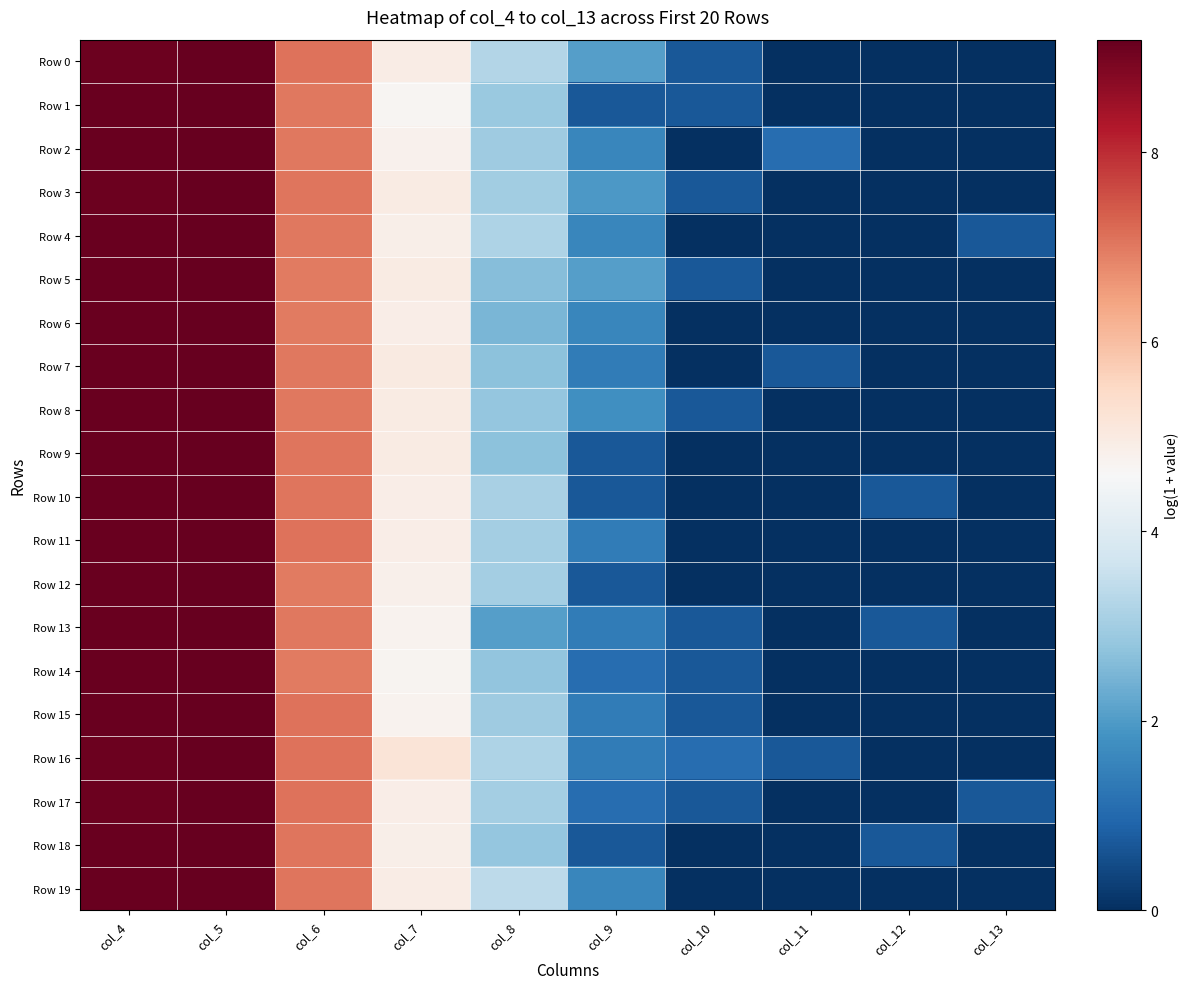

Reading left to right, extract all data points from this chart.

Row 0: col_4=9.1	col_5=9.2	col_6=7.1	col_7=4.9	col_8=3.3	col_9=2.1	col_10=0.7	col_11=0.0	col_12=0.0	col_13=0.0
Row 1: col_4=9.1	col_5=9.2	col_6=7.0	col_7=4.7	col_8=2.9	col_9=0.7	col_10=0.7	col_11=0.0	col_12=0.0	col_13=0.0
Row 2: col_4=9.1	col_5=9.2	col_6=7.0	col_7=4.8	col_8=2.9	col_9=1.6	col_10=0.0	col_11=1.1	col_12=0.0	col_13=0.0
Row 3: col_4=9.1	col_5=9.2	col_6=7.0	col_7=5.0	col_8=3.0	col_9=1.9	col_10=0.7	col_11=0.0	col_12=0.0	col_13=0.0
Row 4: col_4=9.1	col_5=9.2	col_6=7.0	col_7=4.9	col_8=3.2	col_9=1.6	col_10=0.0	col_11=0.0	col_12=0.0	col_13=0.7
Row 5: col_4=9.2	col_5=9.2	col_6=7.0	col_7=5.0	col_8=2.6	col_9=2.1	col_10=0.7	col_11=0.0	col_12=0.0	col_13=0.0
Row 6: col_4=9.2	col_5=9.2	col_6=7.0	col_7=4.9	col_8=2.5	col_9=1.6	col_10=0.0	col_11=0.0	col_12=0.0	col_13=0.0
Row 7: col_4=9.1	col_5=9.2	col_6=7.0	col_7=5.0	col_8=2.7	col_9=1.4	col_10=0.0	col_11=0.7	col_12=0.0	col_13=0.0
Row 8: col_4=9.1	col_5=9.2	col_6=7.0	col_7=5.0	col_8=2.8	col_9=1.8	col_10=0.7	col_11=0.0	col_12=0.0	col_13=0.0
Row 9: col_4=9.1	col_5=9.2	col_6=7.0	col_7=5.0	col_8=2.7	col_9=0.7	col_10=0.0	col_11=0.0	col_12=0.0	col_13=0.0
Row 10: col_4=9.1	col_5=9.2	col_6=7.1	col_7=4.9	col_8=3.1	col_9=0.7	col_10=0.0	col_11=0.0	col_12=0.7	col_13=0.0
Row 11: col_4=9.1	col_5=9.2	col_6=7.1	col_7=4.9	col_8=3.0	col_9=1.4	col_10=0.0	col_11=0.0	col_12=0.0	col_13=0.0
Row 12: col_4=9.1	col_5=9.2	col_6=7.0	col_7=4.8	col_8=3.0	col_9=0.7	col_10=0.0	col_11=0.0	col_12=0.0	col_13=0.0
Row 13: col_4=9.1	col_5=9.2	col_6=7.0	col_7=4.8	col_8=2.1	col_9=1.4	col_10=0.7	col_11=0.0	col_12=0.7	col_13=0.0
Row 14: col_4=9.1	col_5=9.2	col_6=7.0	col_7=4.7	col_8=2.8	col_9=1.1	col_10=0.7	col_11=0.0	col_12=0.0	col_13=0.0
Row 15: col_4=9.1	col_5=9.2	col_6=7.1	col_7=4.8	col_8=2.9	col_9=1.4	col_10=0.7	col_11=0.0	col_12=0.0	col_13=0.0
Row 16: col_4=9.1	col_5=9.2	col_6=7.1	col_7=5.2	col_8=3.2	col_9=1.4	col_10=1.1	col_11=0.7	col_12=0.0	col_13=0.0
Row 17: col_4=9.1	col_5=9.2	col_6=7.1	col_7=4.9	col_8=3.0	col_9=1.1	col_10=0.7	col_11=0.0	col_12=0.0	col_13=0.7
Row 18: col_4=9.1	col_5=9.2	col_6=7.1	col_7=4.9	col_8=2.8	col_9=0.7	col_10=0.0	col_11=0.0	col_12=0.7	col_13=0.0
Row 19: col_4=9.1	col_5=9.2	col_6=7.1	col_7=4.9	col_8=3.4	col_9=1.6	col_10=0.0	col_11=0.0	col_12=0.0	col_13=0.0